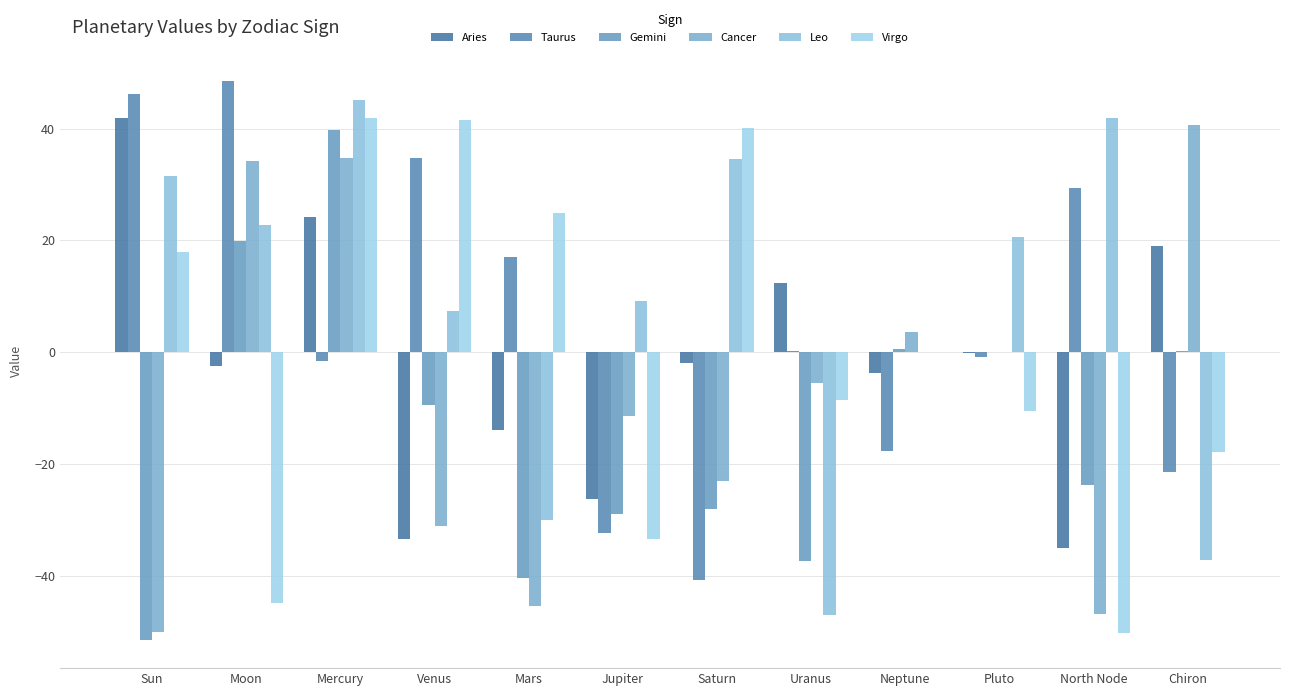

Reading left to right, what are all the values shown in this chart?

Aries: 41.9	-2.5	24.2	-33.4	-13.8	-26.2	-1.9	12.5	-3.8	-0.1	-35.0	19.0
Taurus: 46.3	48.4	-1.5	34.7	17.1	-32.3	-40.7	0.2	-17.7	-0.8	29.4	-21.4
Gemini: -51.5	20.0	39.8	-9.5	-40.3	-28.9	-28.0	-37.4	0.7	0.0	-23.8	0.2
Cancer: -50.1	34.3	34.8	-31.0	-45.4	-11.4	-23.1	-5.4	3.6	0.0	-46.7	40.6
Leo: 31.5	22.7	45.0	7.4	-30.0	9.2	34.5	-47.0	0.0	20.6	41.9	-37.2
Virgo: 17.9	-44.9	42.0	41.6	25.0	-33.3	40.0	-8.5	0.0	-10.5	-50.2	-17.9